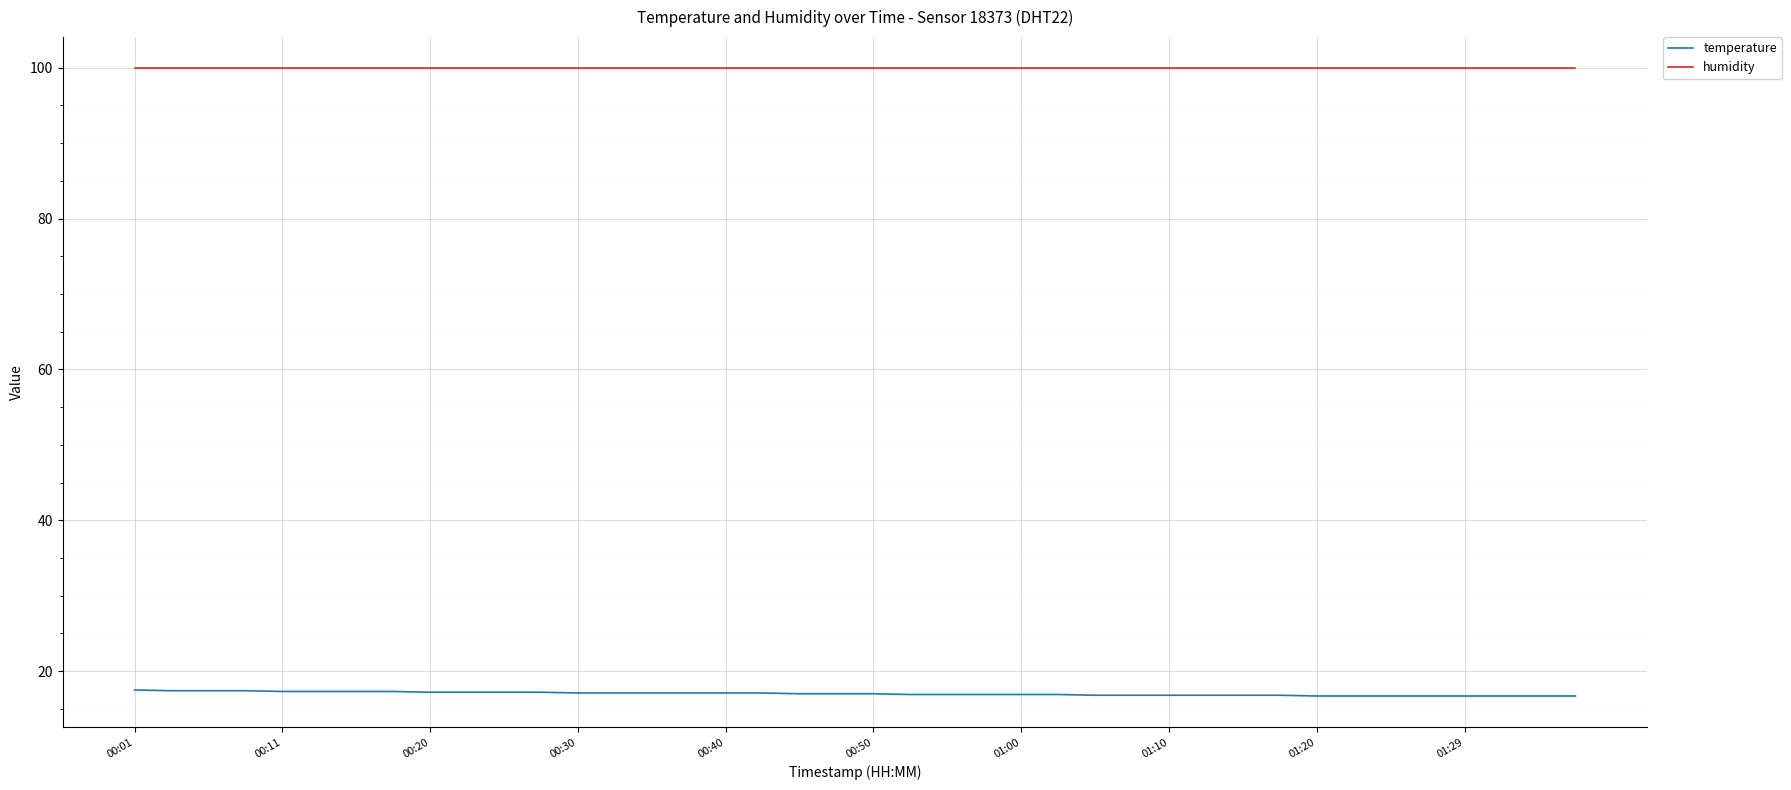

True or false: temperature and humidity cross at least once.

False